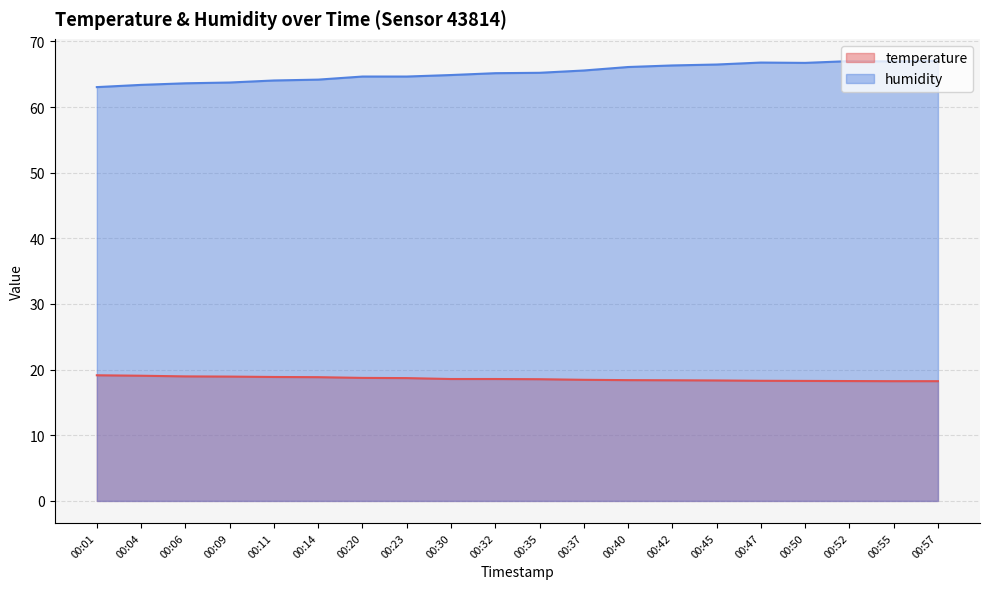

What is the greatest value displayed?

67.0